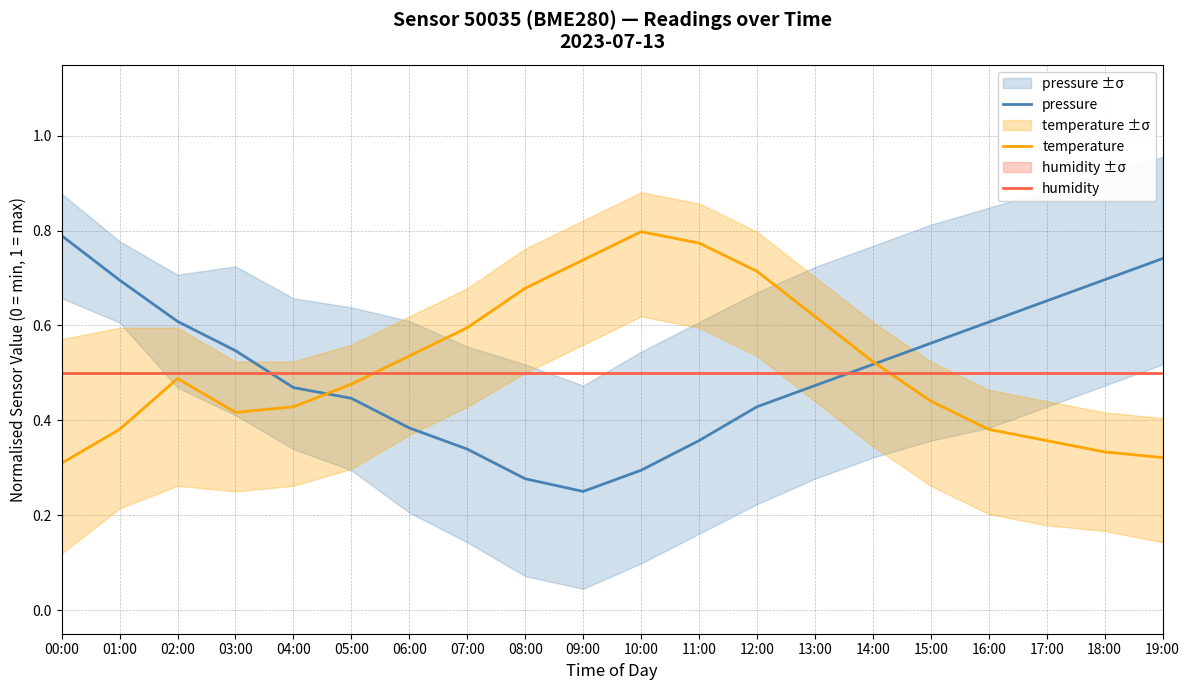

At how many categories does at least one series exceed 0?

20